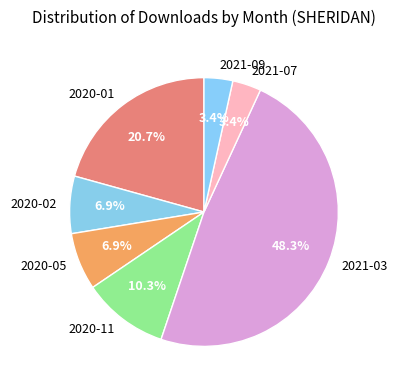

How many segments does this pie chart have?

7